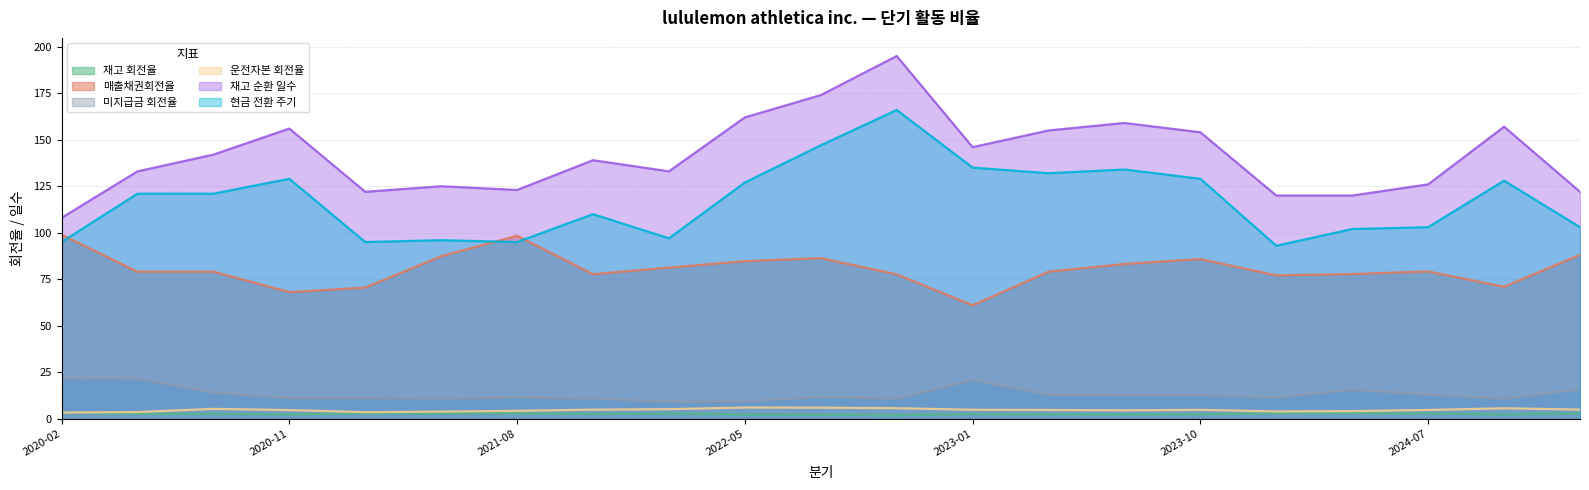

True or false: 매출채권회전율 and 재고 회전율 intersect in this chart.

False